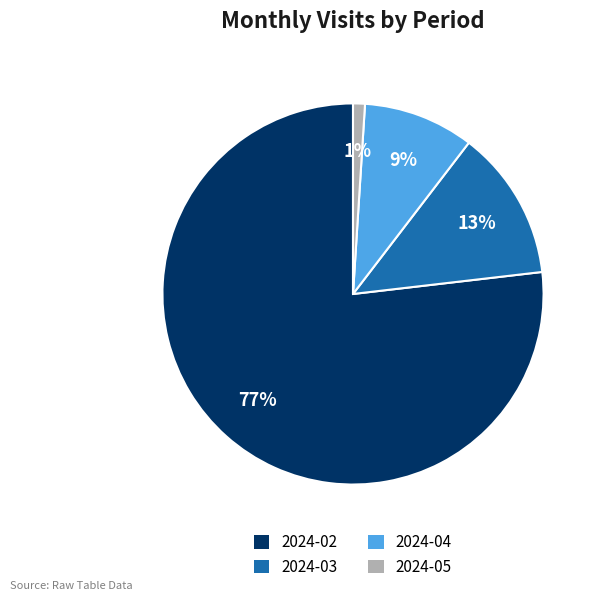

Is the sum of 2024-03 and 2024-02 greater than half?

Yes